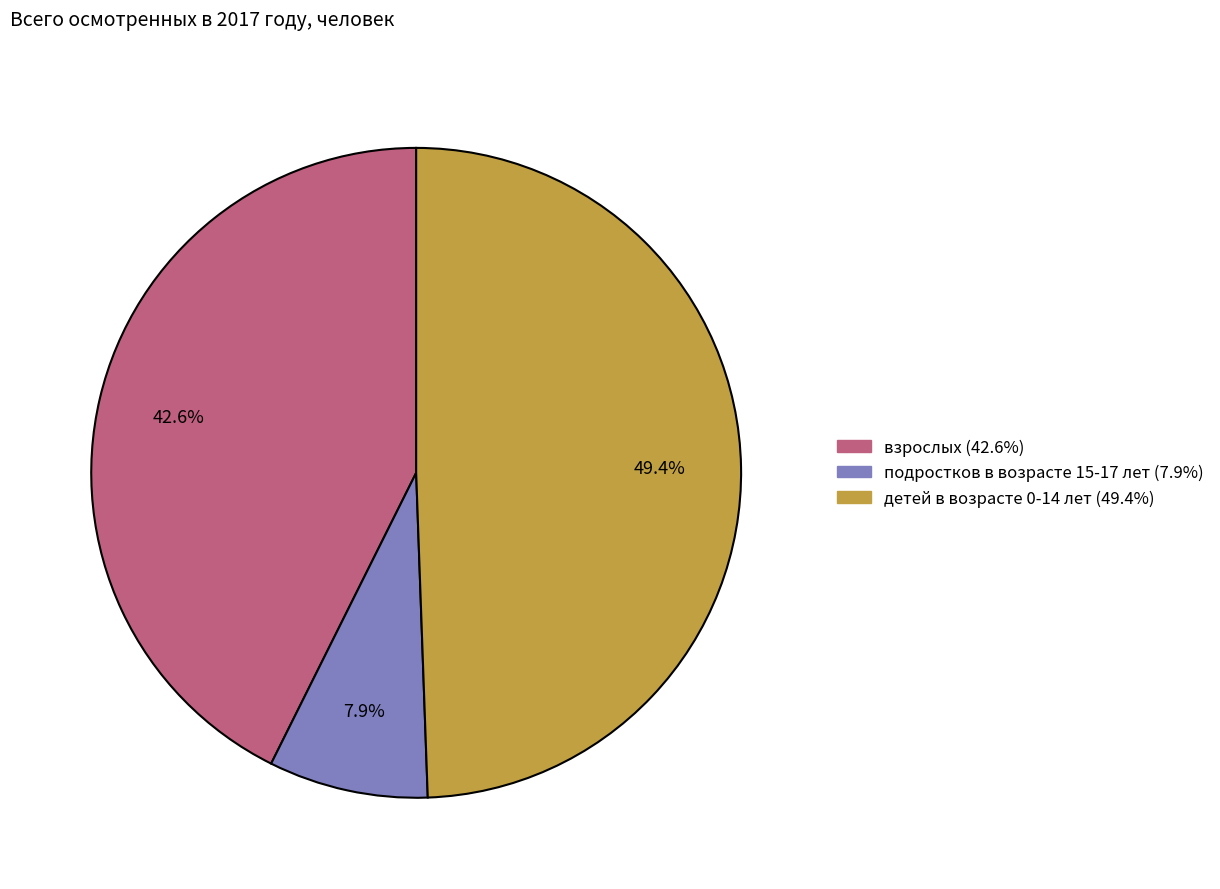

Count the number of slices in the pie.

3